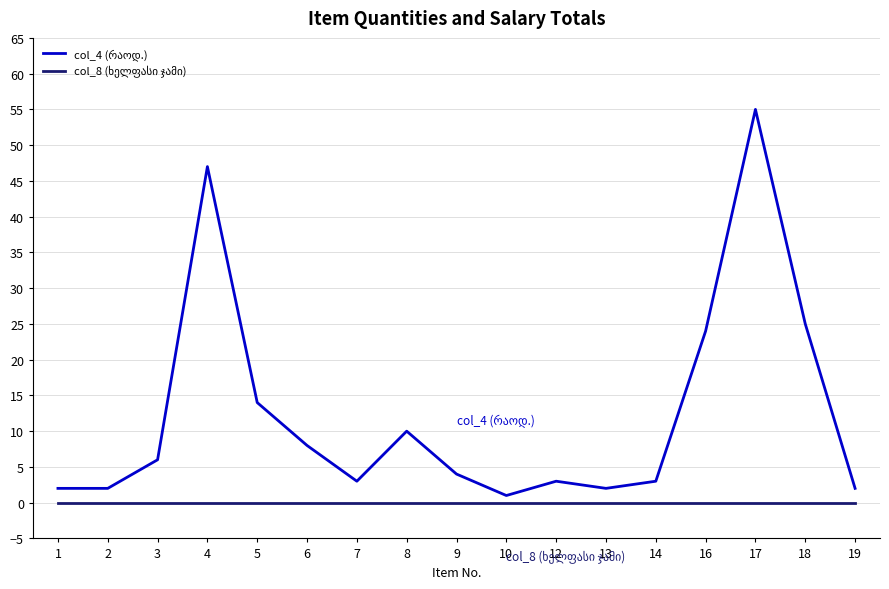

What is the greatest value displayed?

55